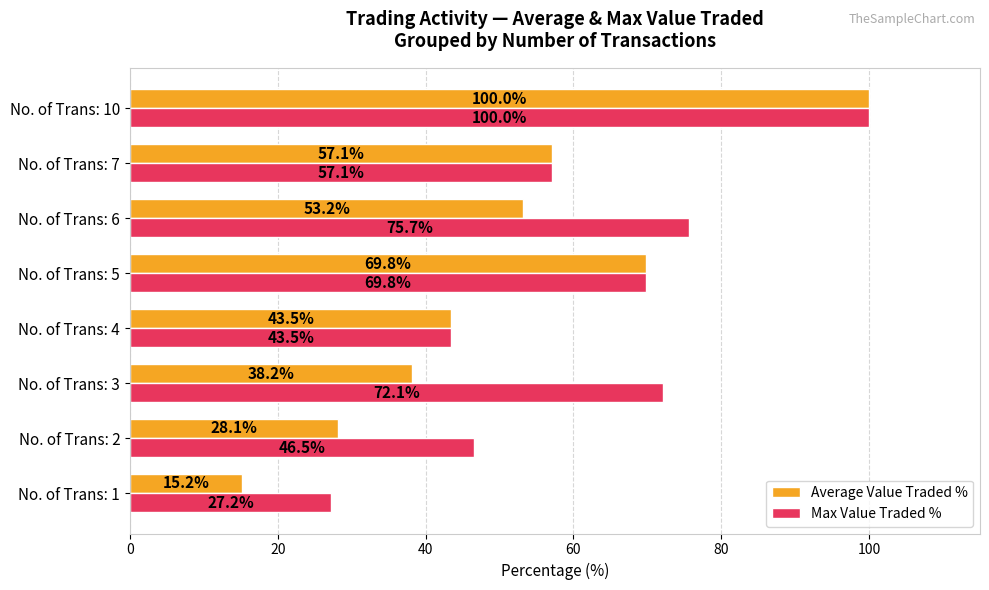

Between No. of Trans: 2 and No. of Trans: 10, which series saw the biggest shift?

Average Value Traded %